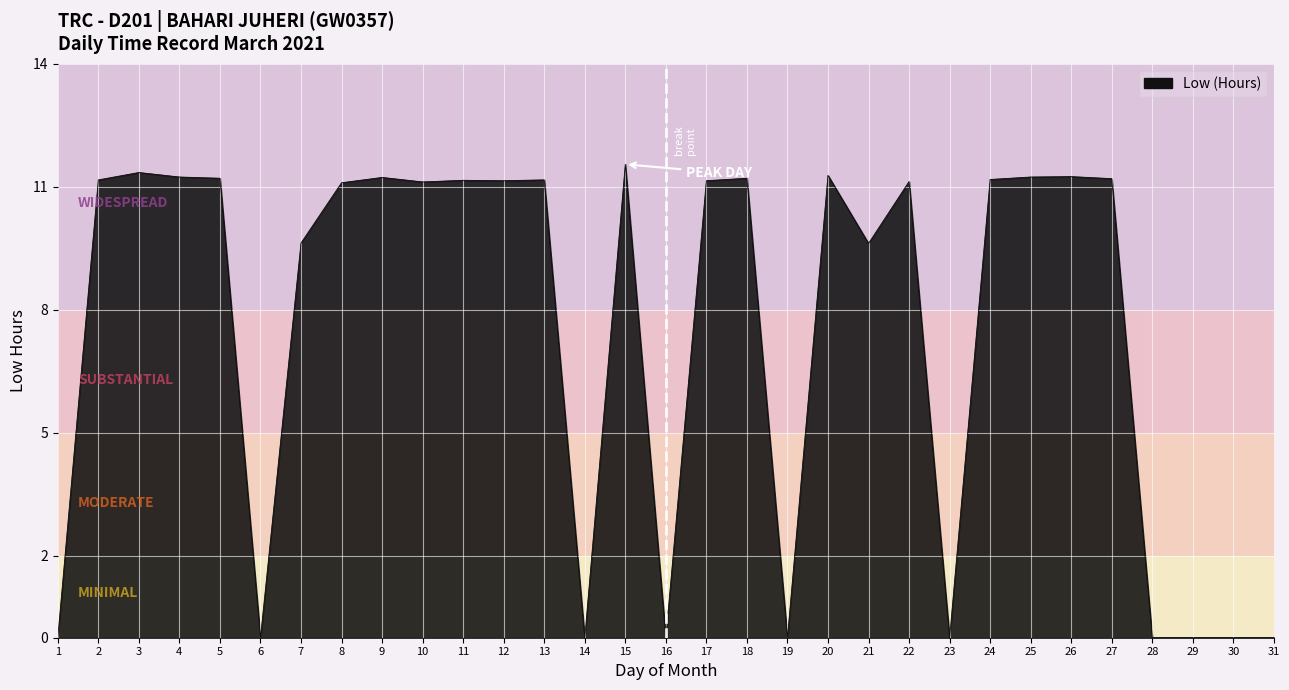

What is the difference between the maximum and minimum values?

11.6